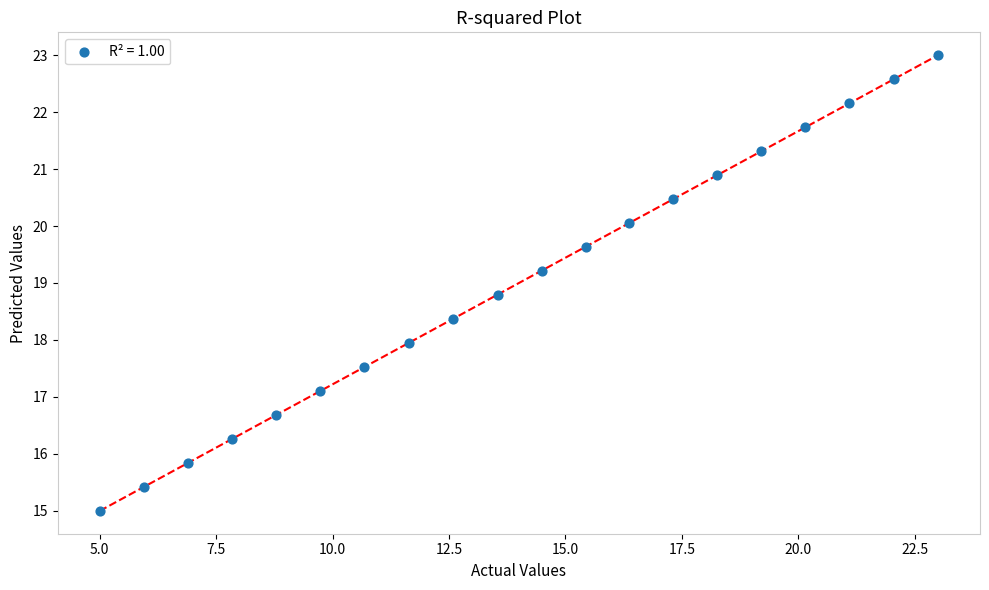

What is the range of Y values (max minus min)?

8.0